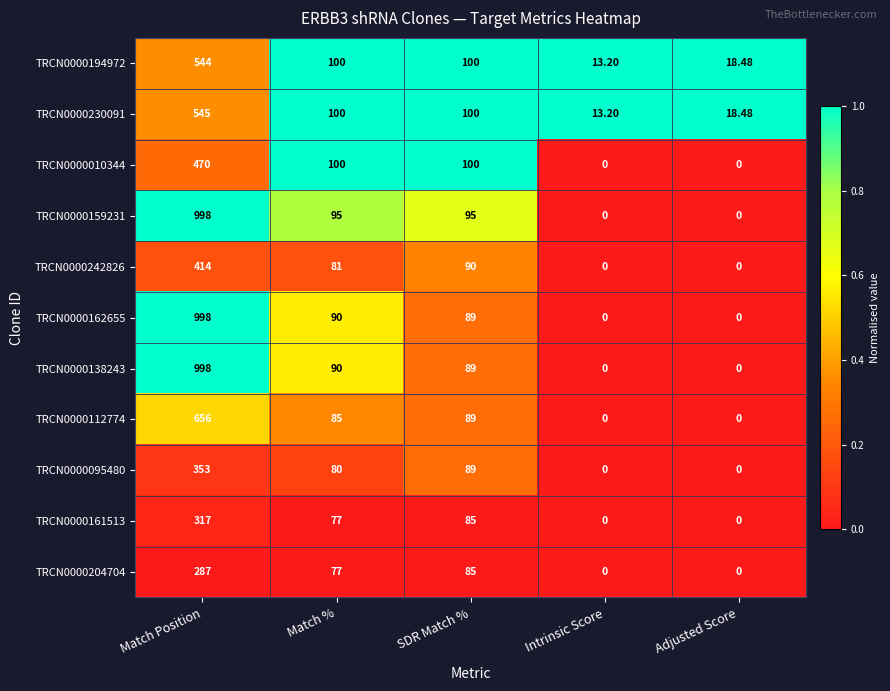

Which category has the lowest value in the TRCN0000230091 series?

Intrinsic Score